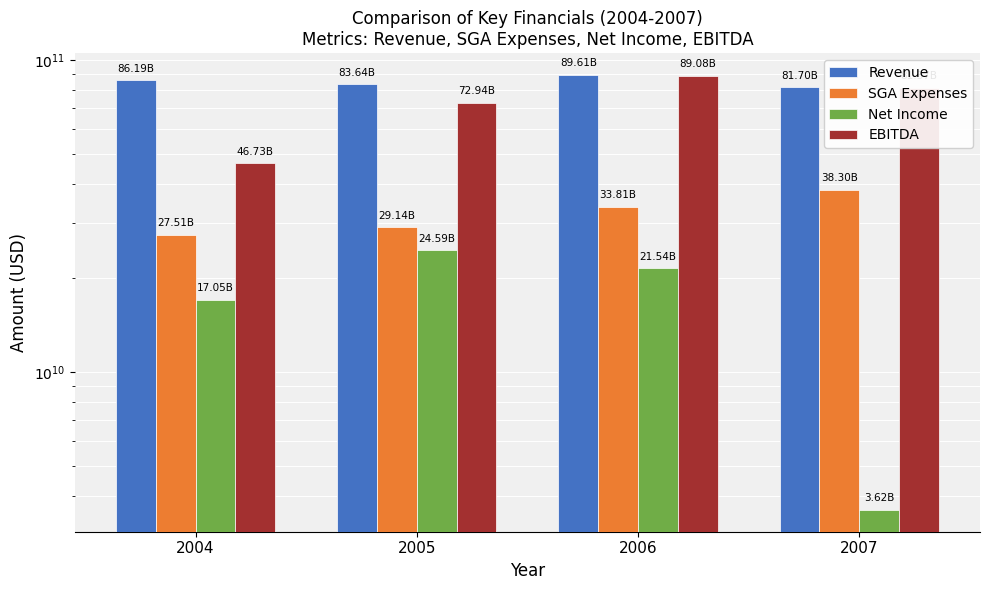

At which label is Revenue closest to 85656500000?

2004